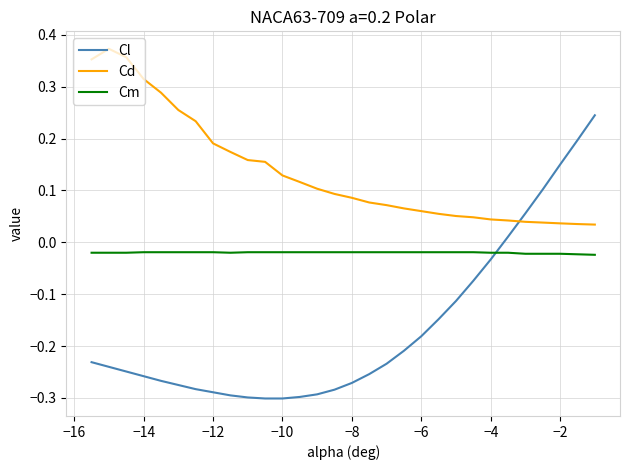

Which series has the largest total across all categories?

Cd